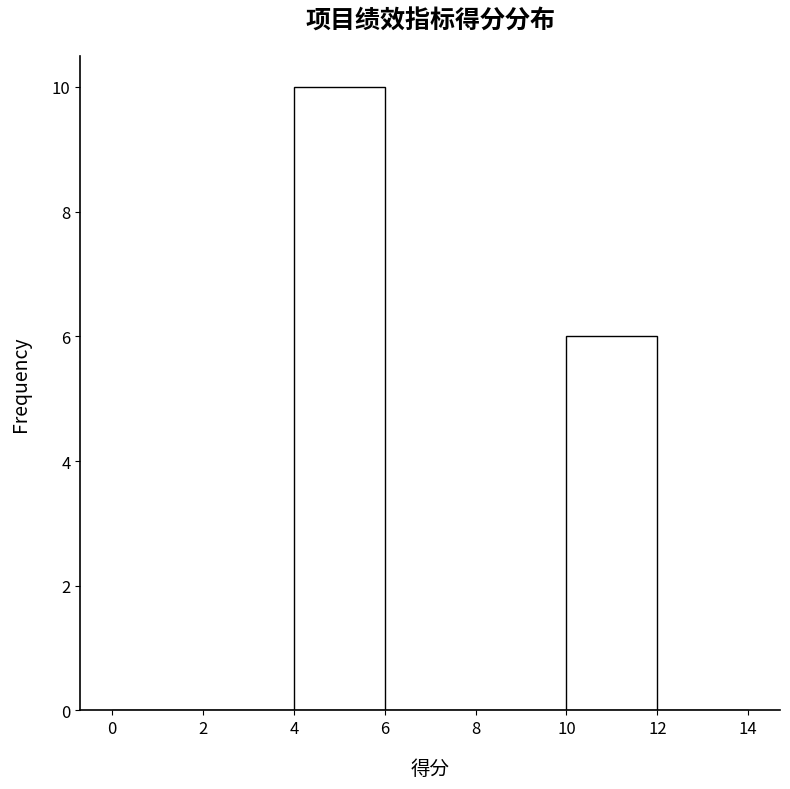

Reading left to right, list every bar in this chart as the range it spans on the x-axis followed by its height. The values are not printed on the chart, so give them approximately, as read against the axis.

0 to 2: 0
2 to 4: 0
4 to 6: 10
6 to 8: 0
8 to 10: 0
10 to 12: 6
12 to 14: 0